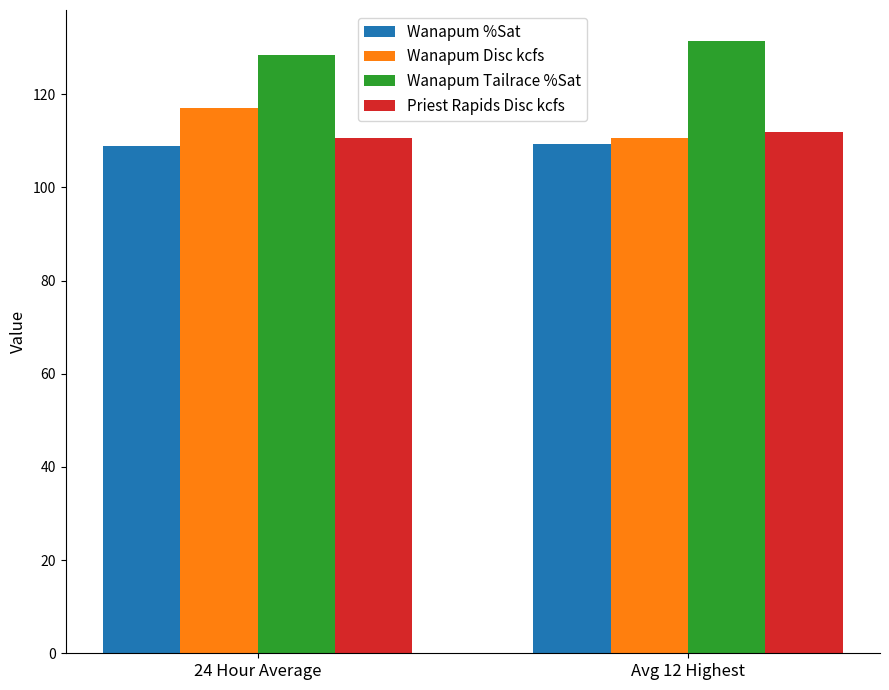

Between 24 Hour Average and Avg 12 Highest, which series saw the biggest shift?

Wanapum Disc kcfs